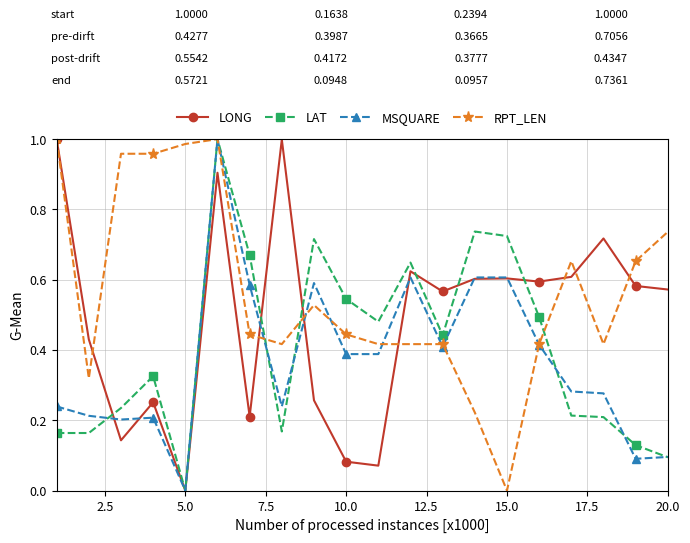

Which series has the largest total across all categories?

RPT_LEN